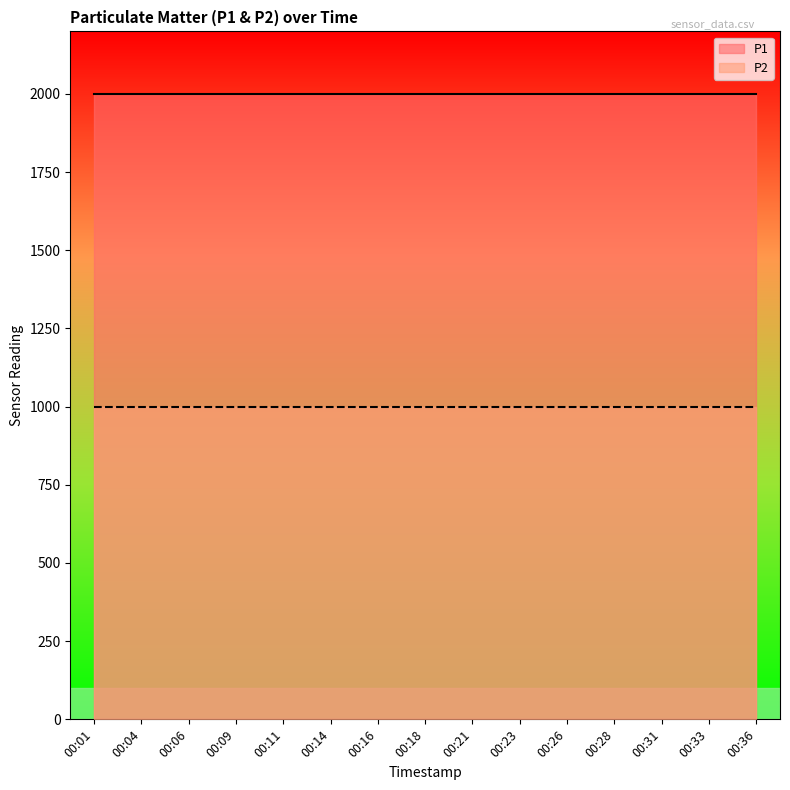

What is the smallest value displayed?

999.9